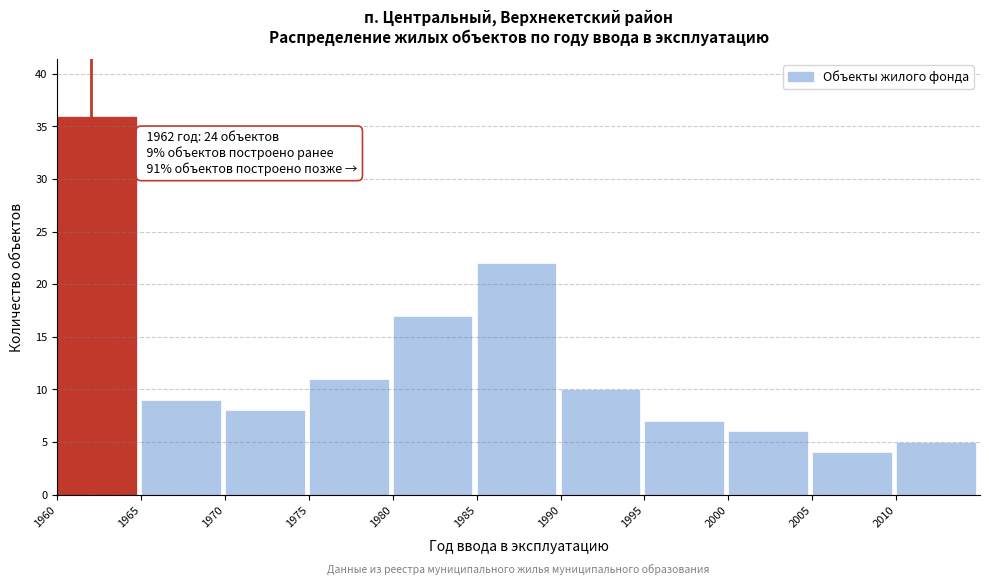

Which range on the x-axis has the tallest bar?

1960 to 1965